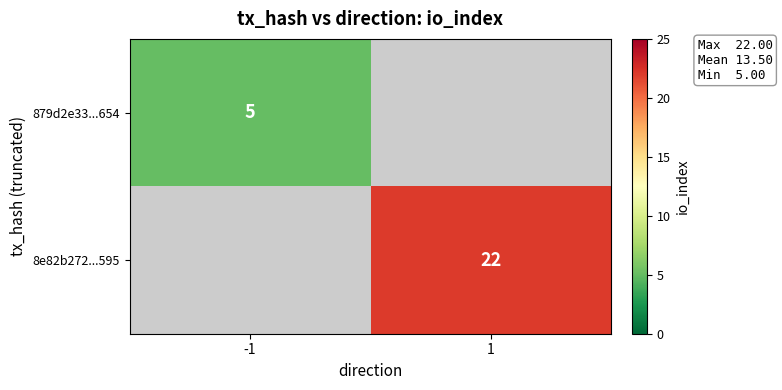

The value of 879d2e33...654 at -1 is 5. True or false?

True